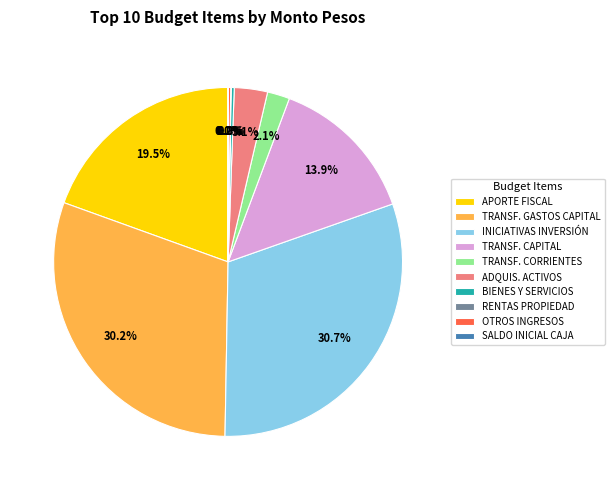

Between TRANSF. CORRIENTES and TRANSF. GASTOS CAPITAL, which is larger?

TRANSF. GASTOS CAPITAL